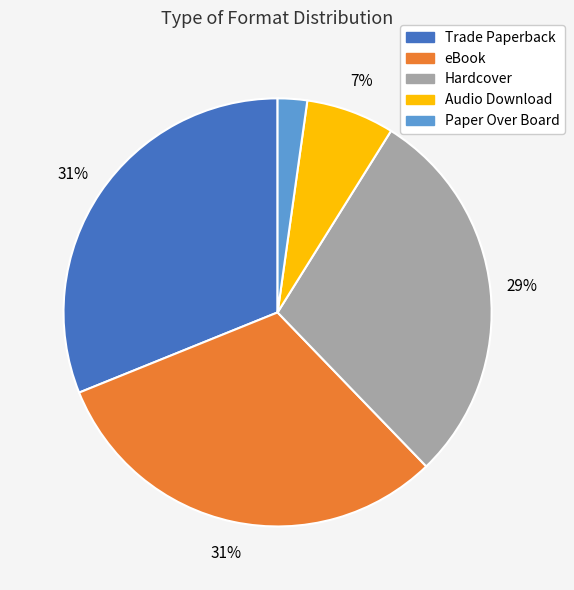

The Hardcover slice represents 38% of the pie. True or false?

False